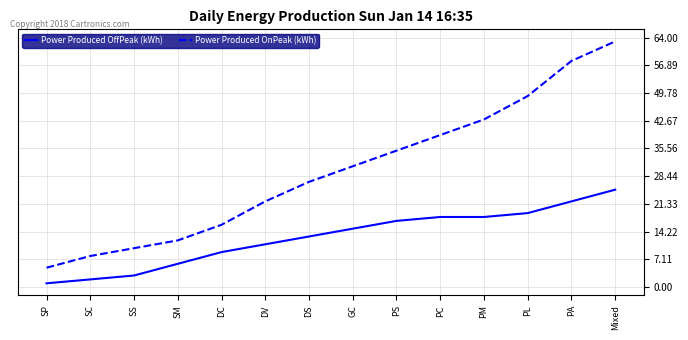

Which series has the largest range (max minus min)?

Power Produced OnPeak (kWh)